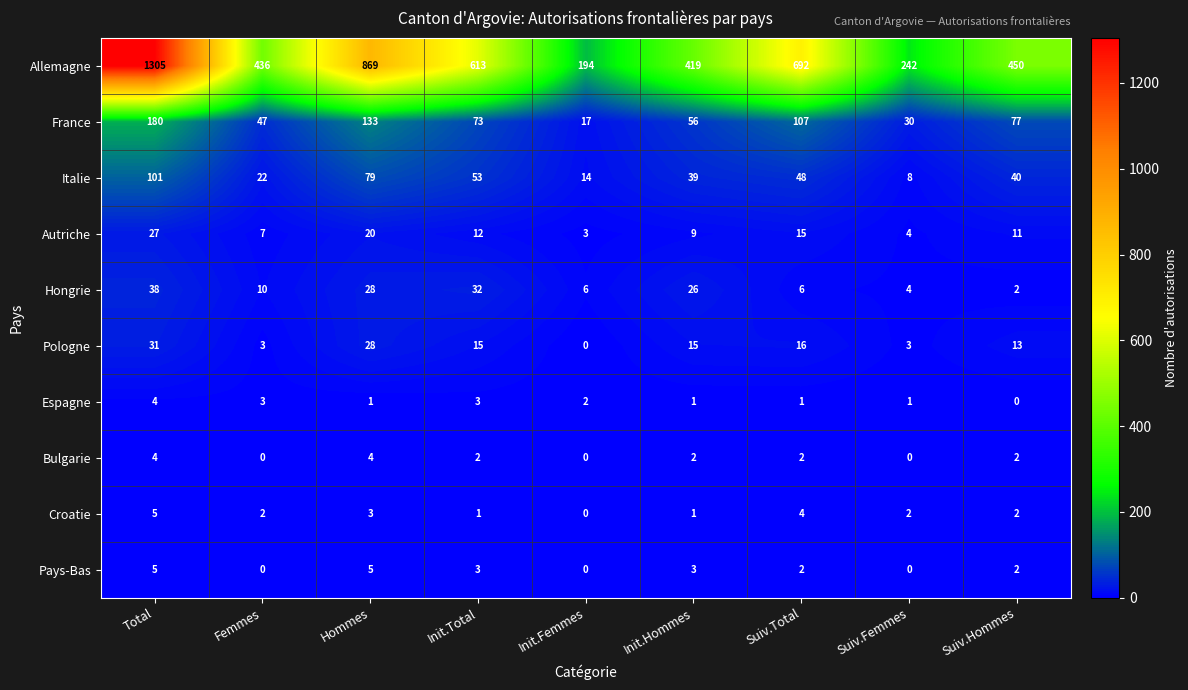

Count the number of data series in this chart.

10